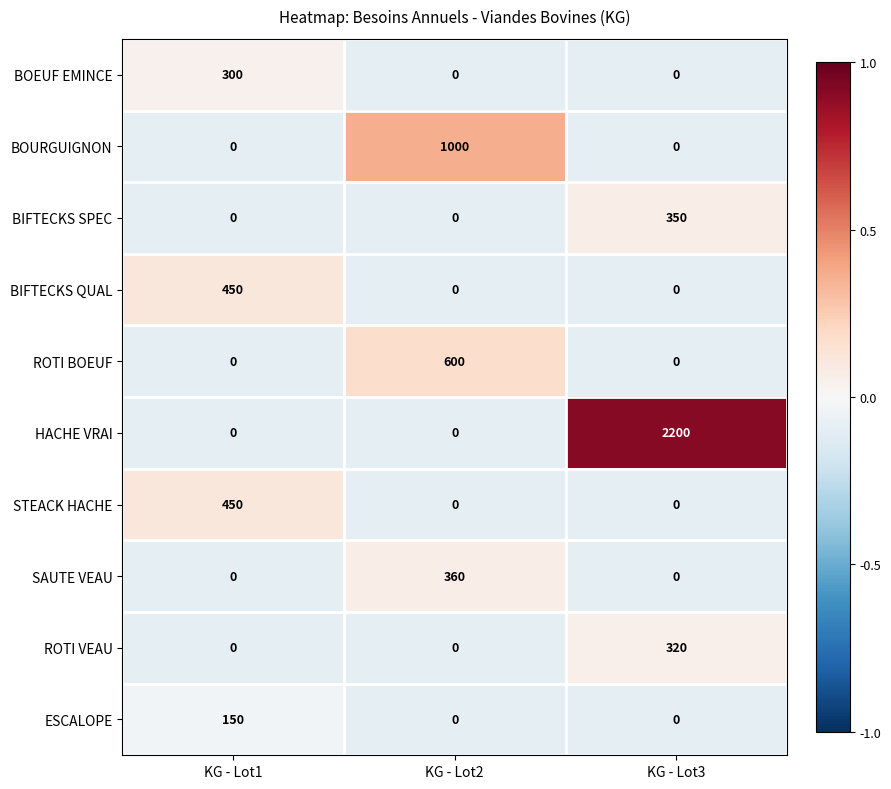

How many series are shown in this chart?

10